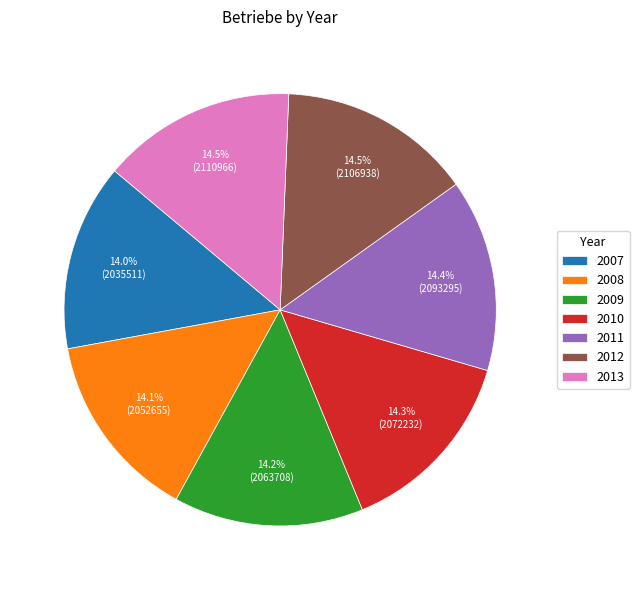

To the nearest percent, what percentage of the pie is 2011?

14%